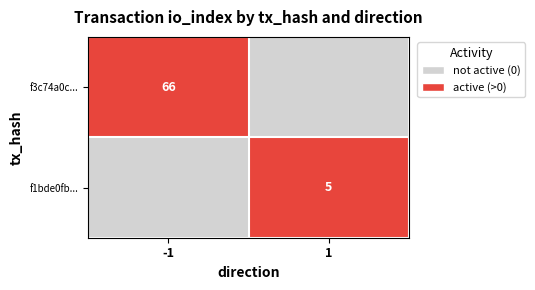

The f3c74a0c... series shows 66 at -1. True or false?

True